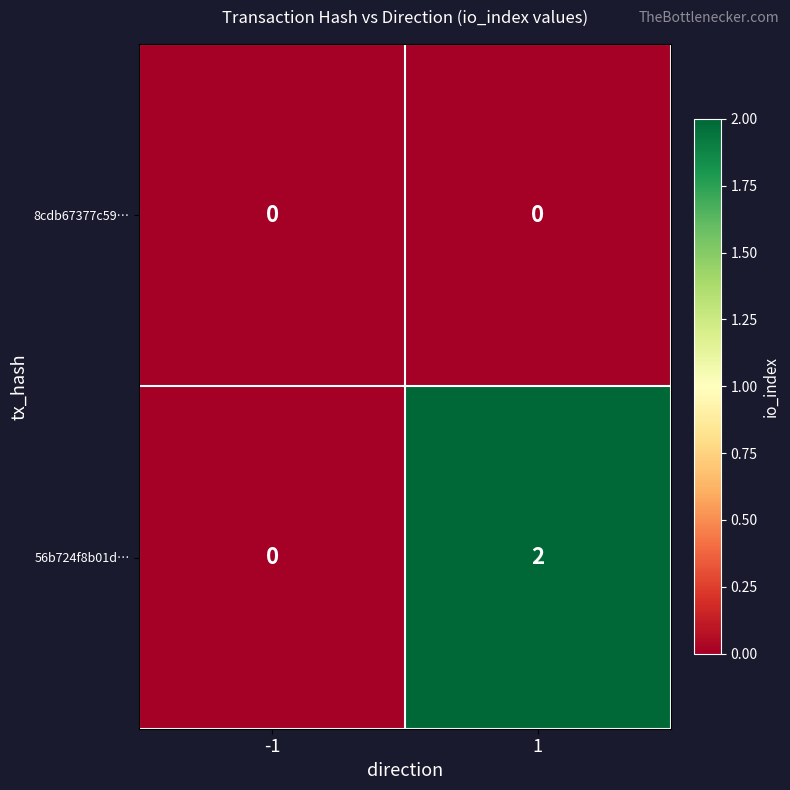

Is it true that 56b724f8b01d… equals 0 at -1?

True